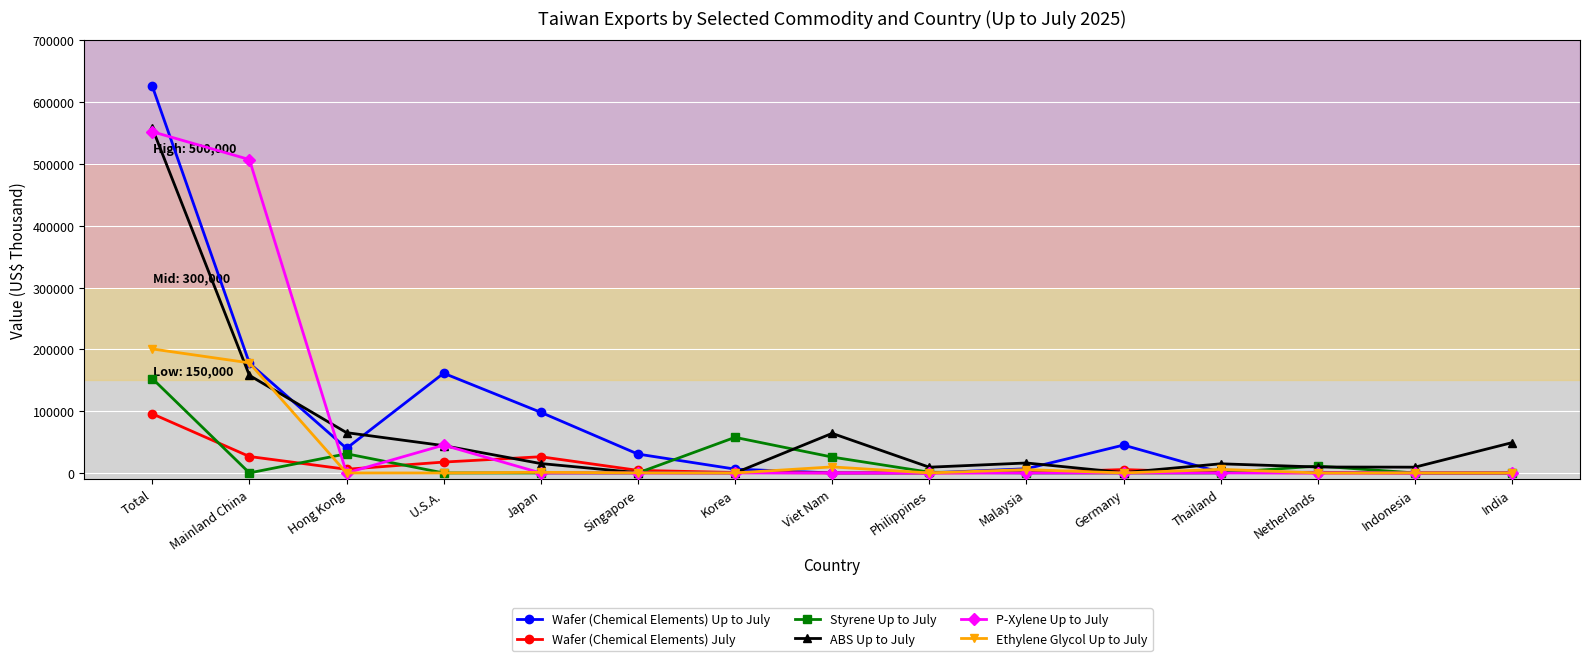

What is the highest value of the Styrene Up to July series?

152867